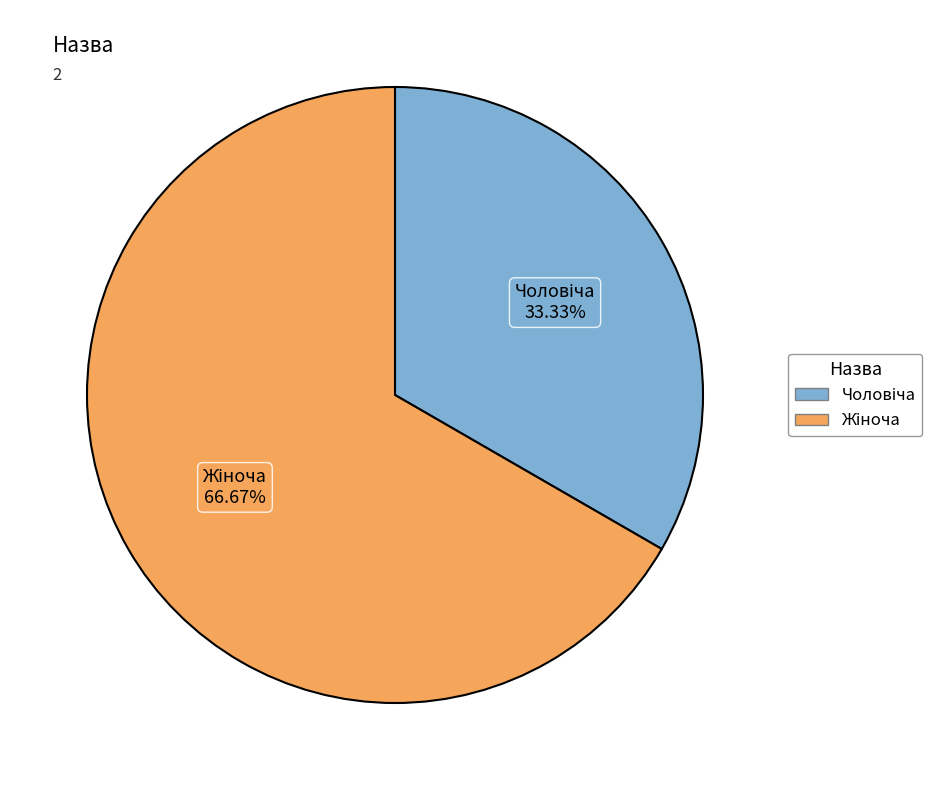

Is there a majority slice in this chart?

Yes